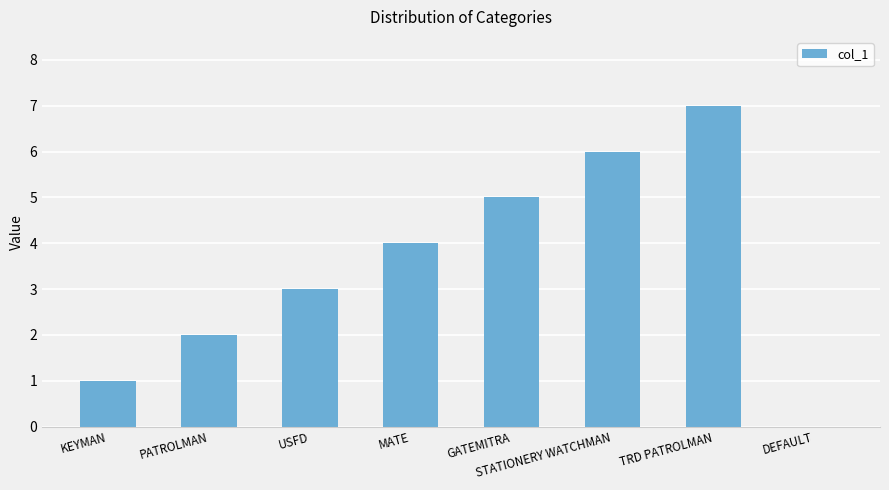

Is it true that the value at MATE is 4?

True